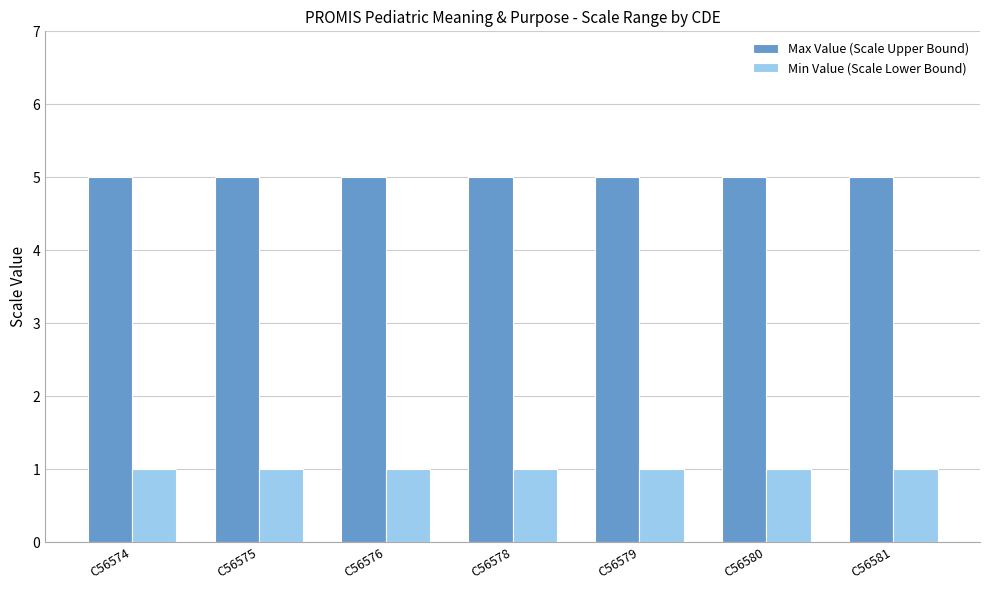

What is the value of the Max Value (Scale Upper Bound) bar at the 6th from the left?

5